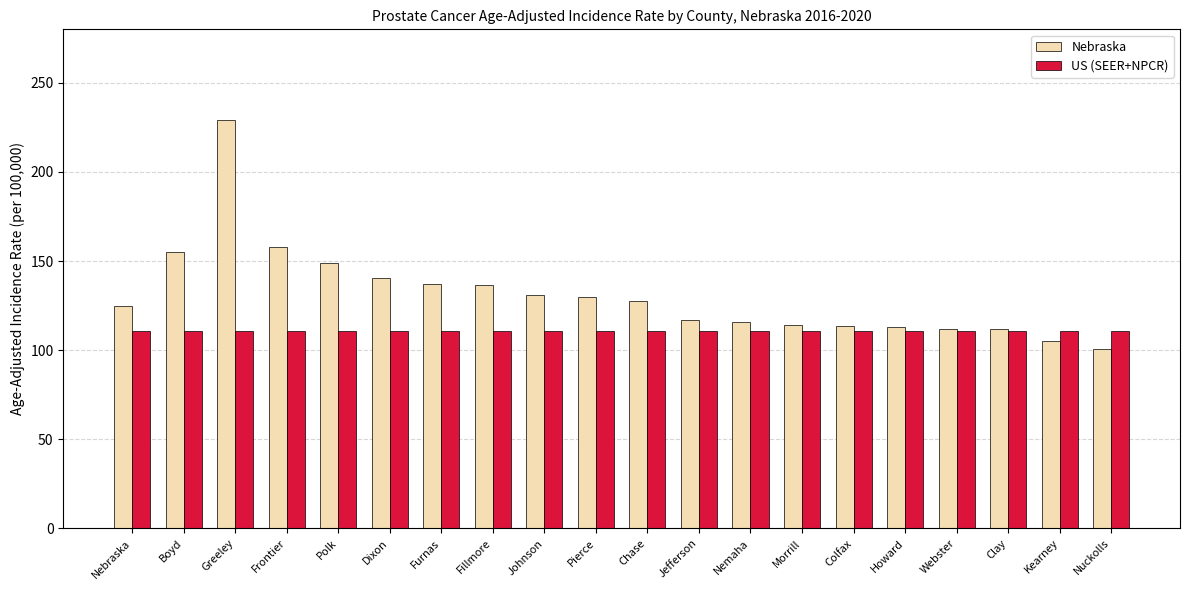

What is the total value across all series at Nebraska?

235.3